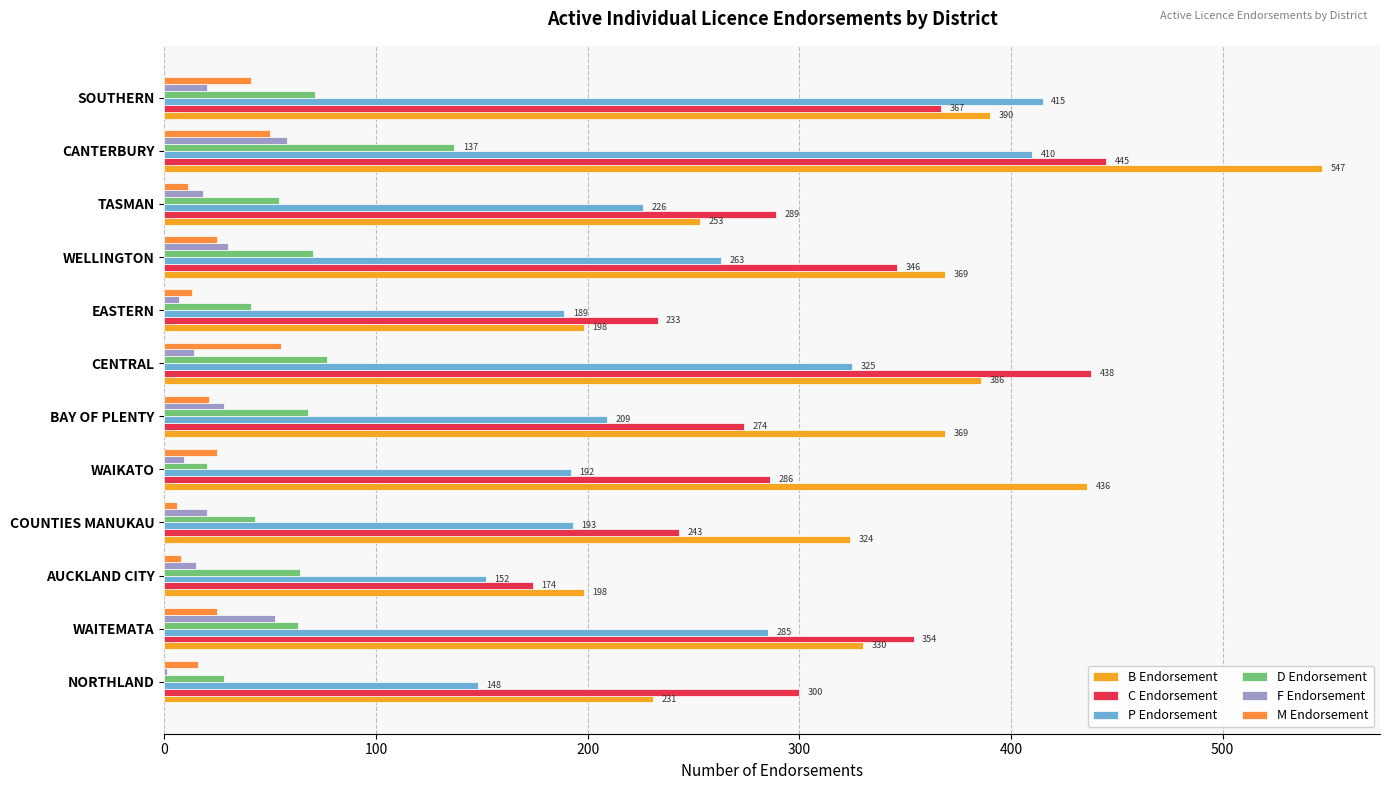

Count the number of data series in this chart.

6